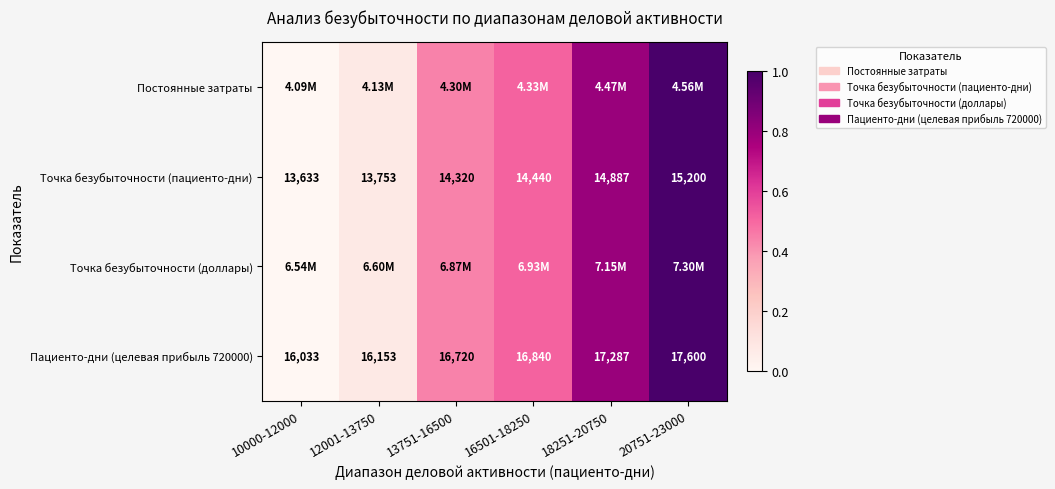

Is the value of Точка безубыточности (пациенто-дни) at 18251-20750 greater than the value of Пациенто-дни (целевая прибыль 720000) at 10000-12000?

No